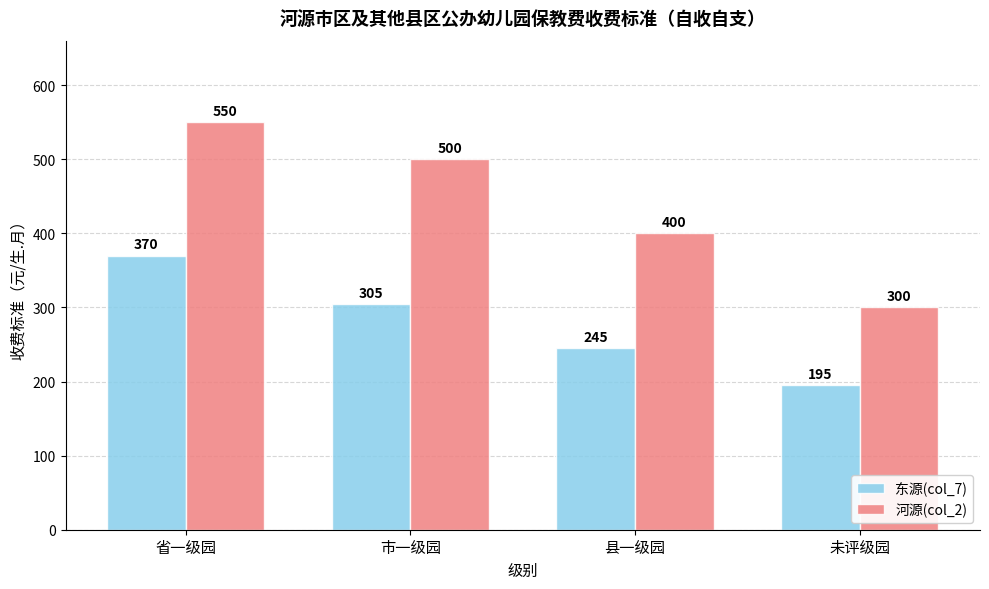

Are the bars grouped side by side (vs. stacked)?

Yes